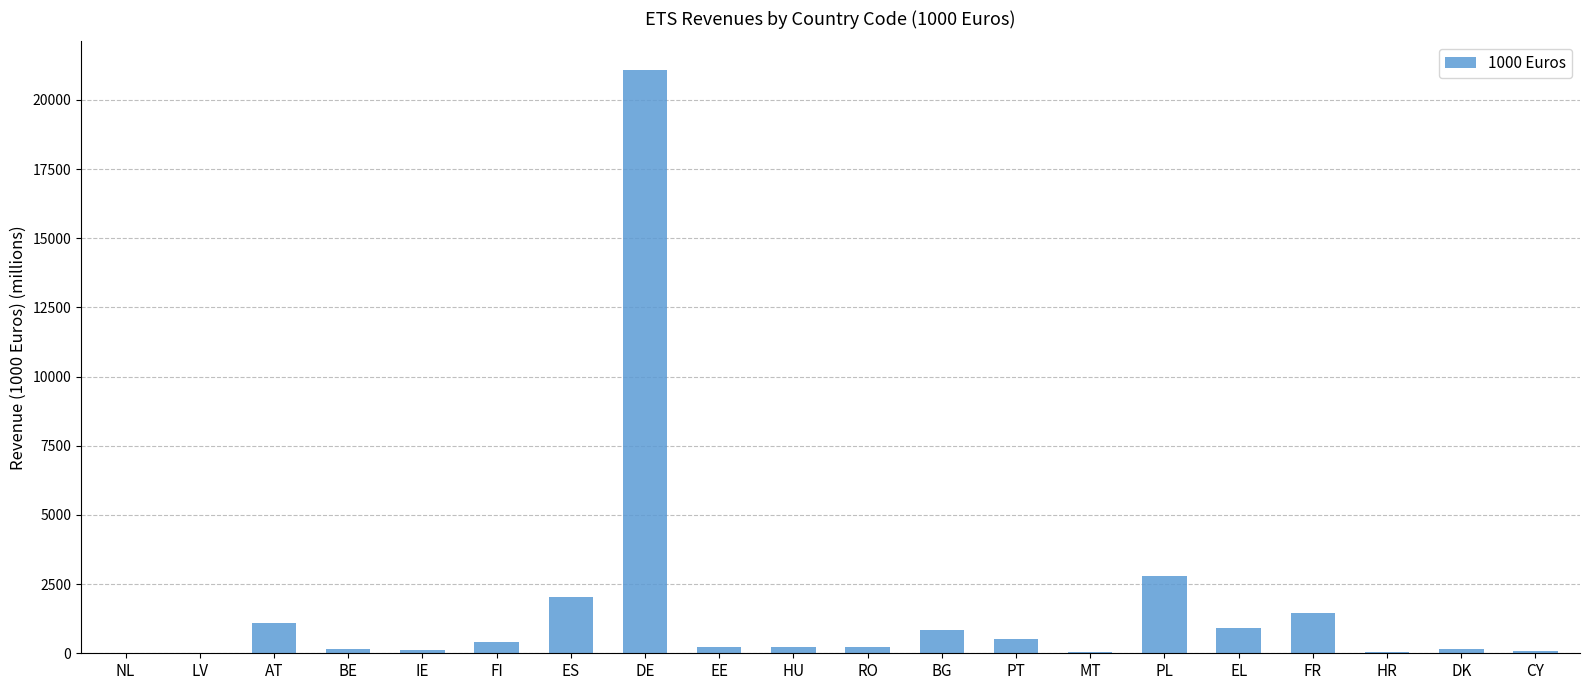

What is the change in value from LV to BE?

+162.2